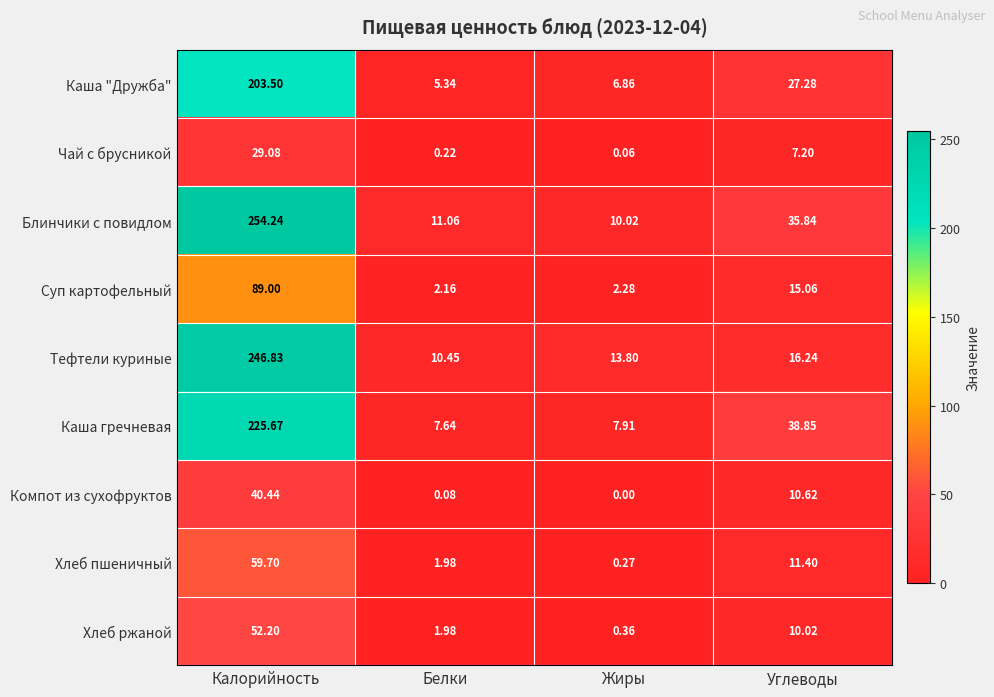

Which series has the largest range (max minus min)?

Блинчики с повидлом